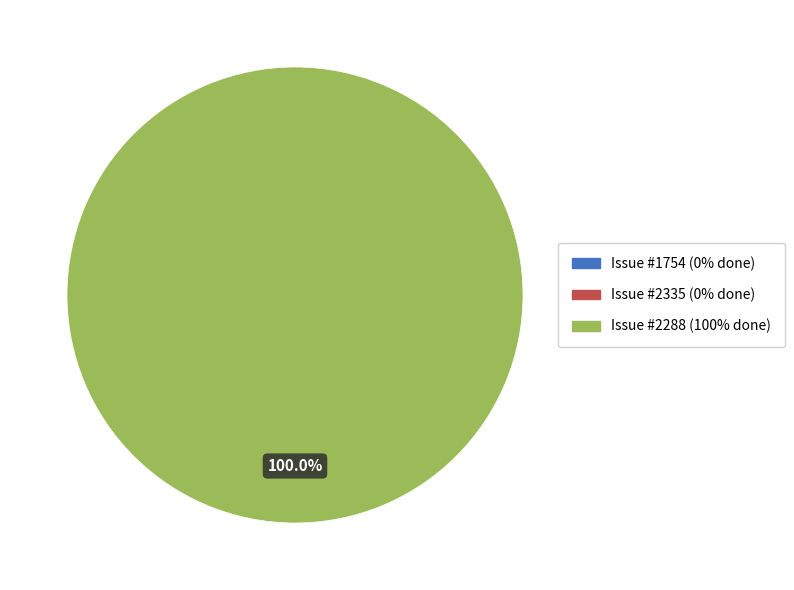

The 2335 slice represents 11% of the pie. True or false?

False